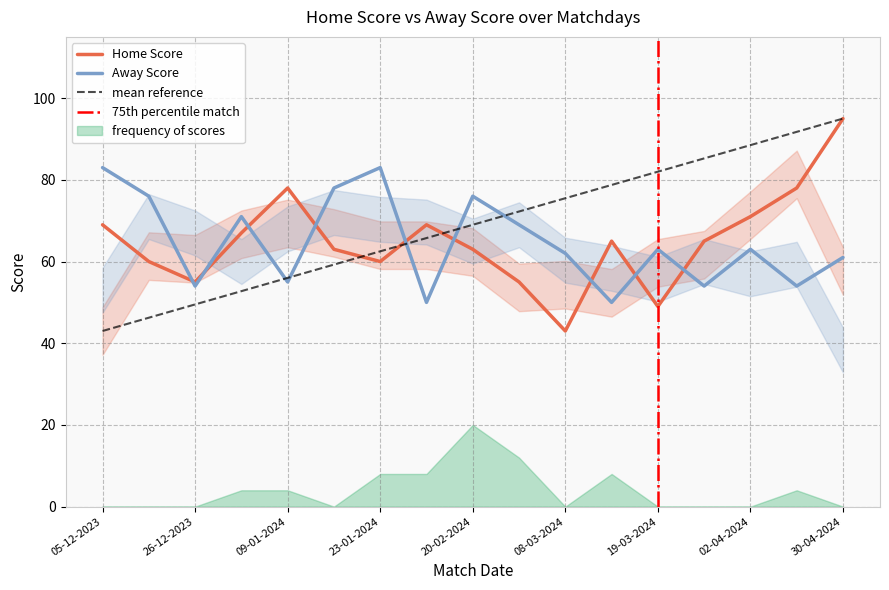

Which label corresponds to the largest value in the chart?

30-04-2024